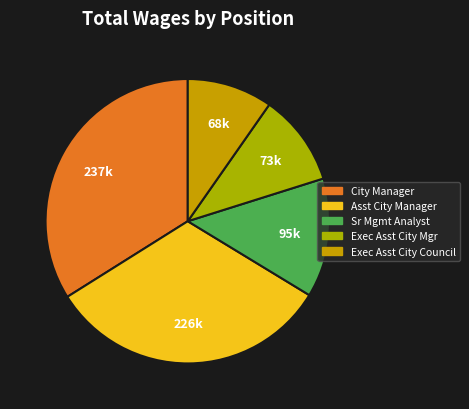

How many slices are in this pie chart?

5